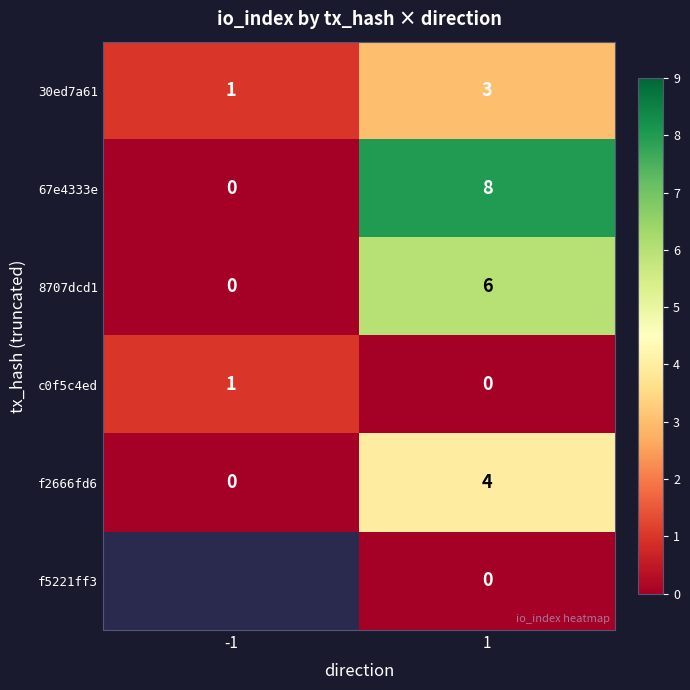

How many distinct data groups are displayed?

6